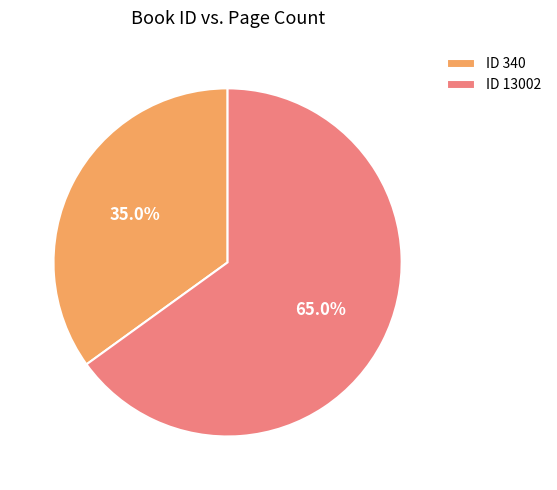

Which category accounts for the majority?

ID 13002